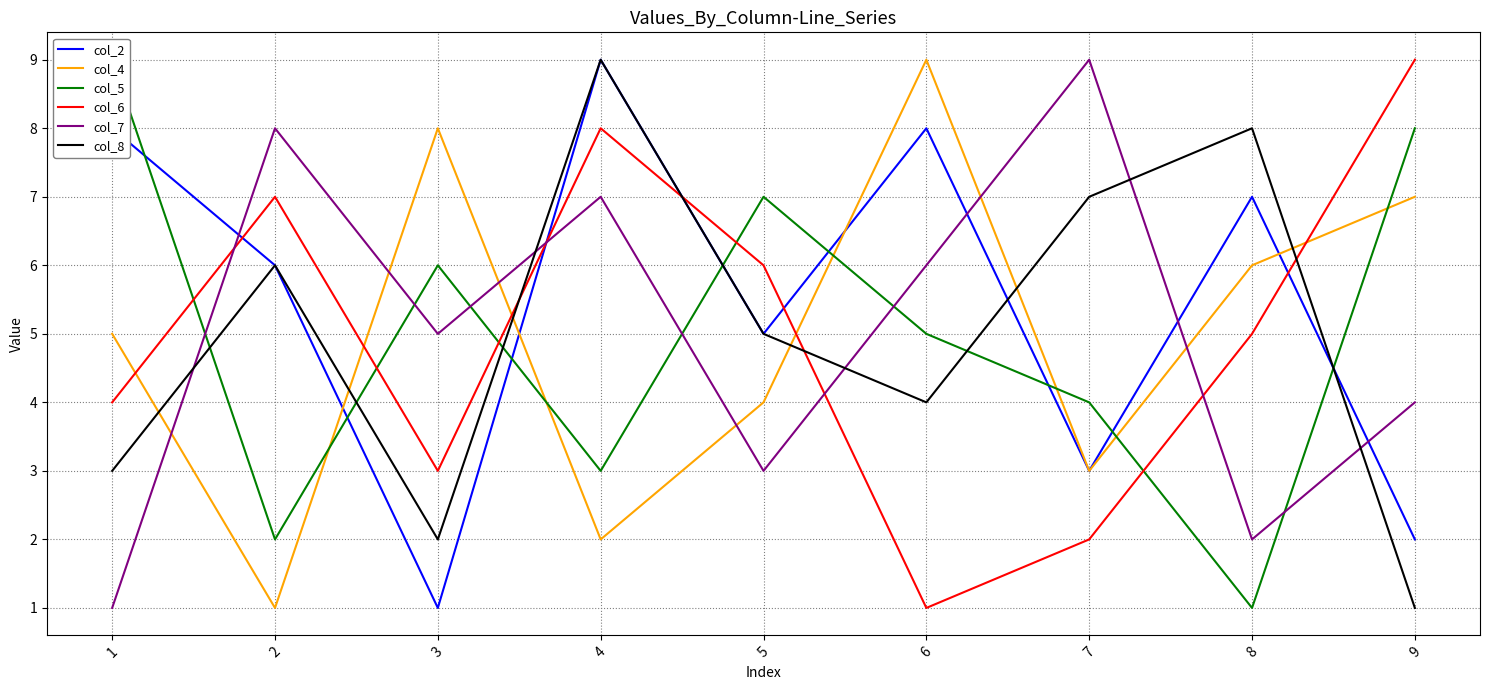

The col_7 series shows 4 at 9. True or false?

True